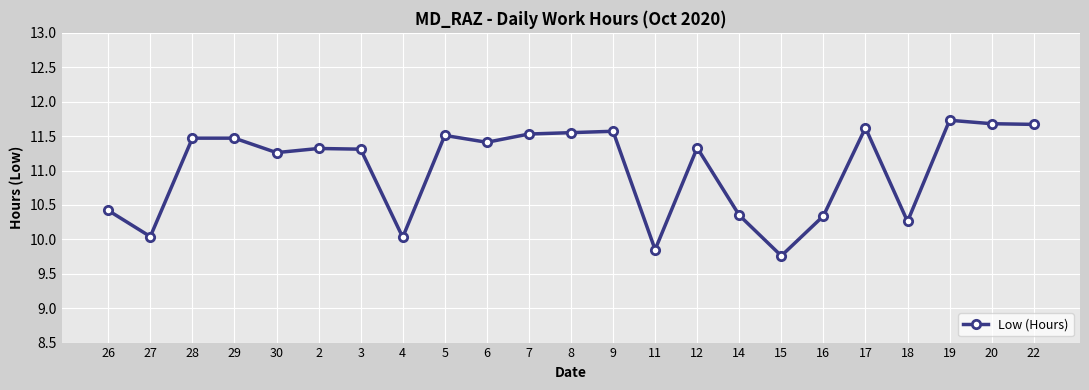

True or false: there are more than 1 points higher than both neighbors.

True